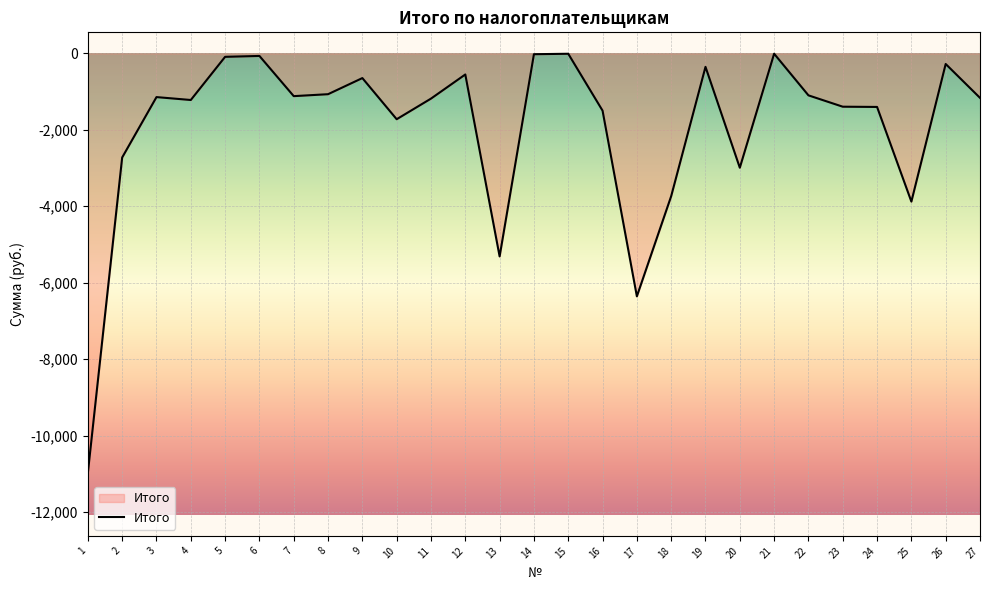

Does the chart have visible grid lines?

Yes